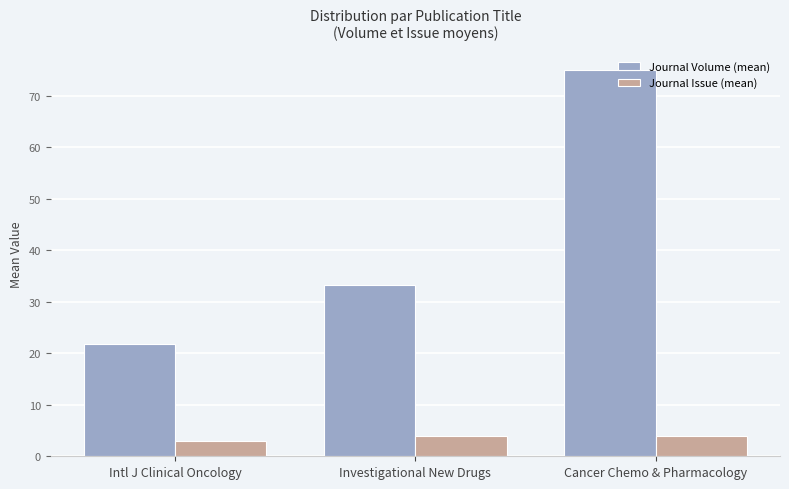

How many data points in Journal Volume (mean) are less than 33?

1